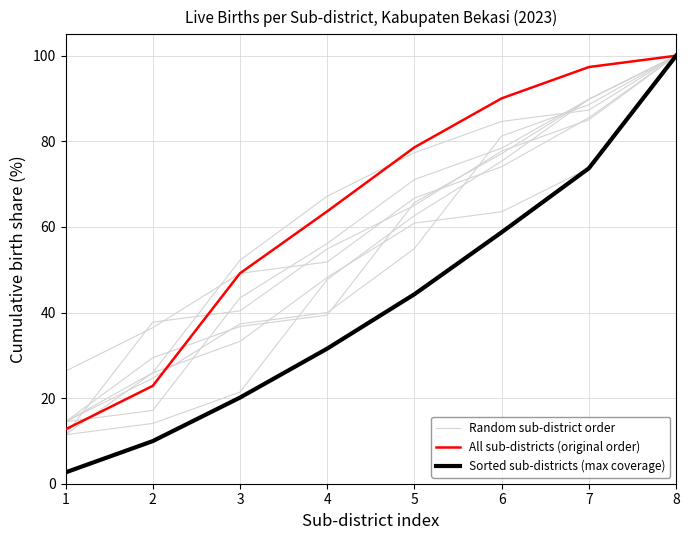

What is the value of the Sorted sub-districts (max coverage) point at the 8th from the left?

100.0